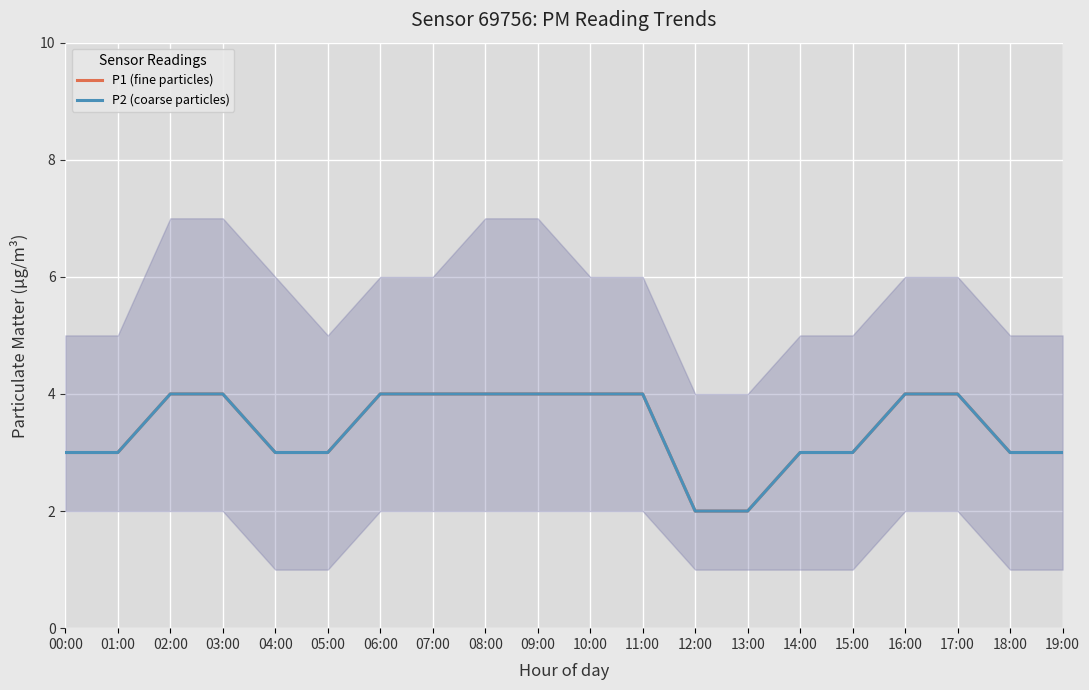

True or false: P1 (fine particles) has a value of 2 at 05:00.

False